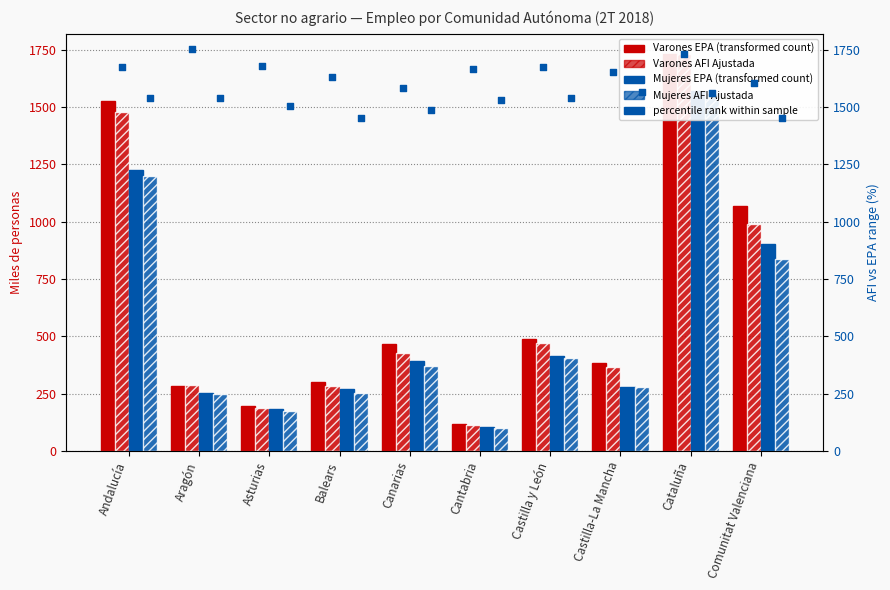

Which series contains the lowest Y value?

Mujeres AFI